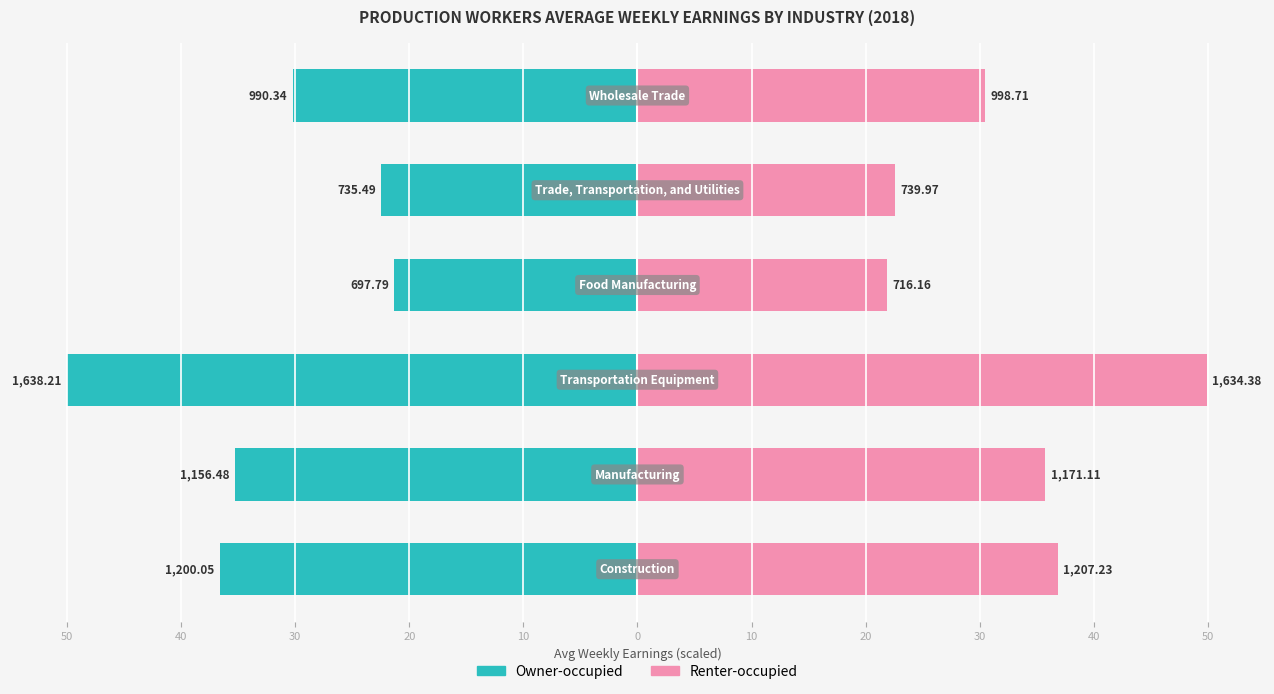

What is the maximum value for Renter-occupied?

49.9